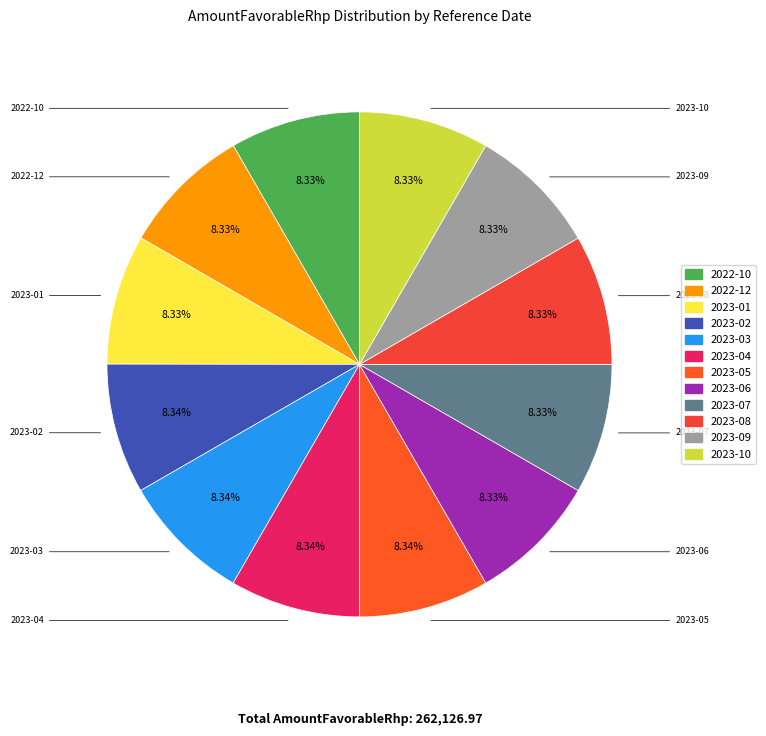

Count the number of slices in the pie.

12